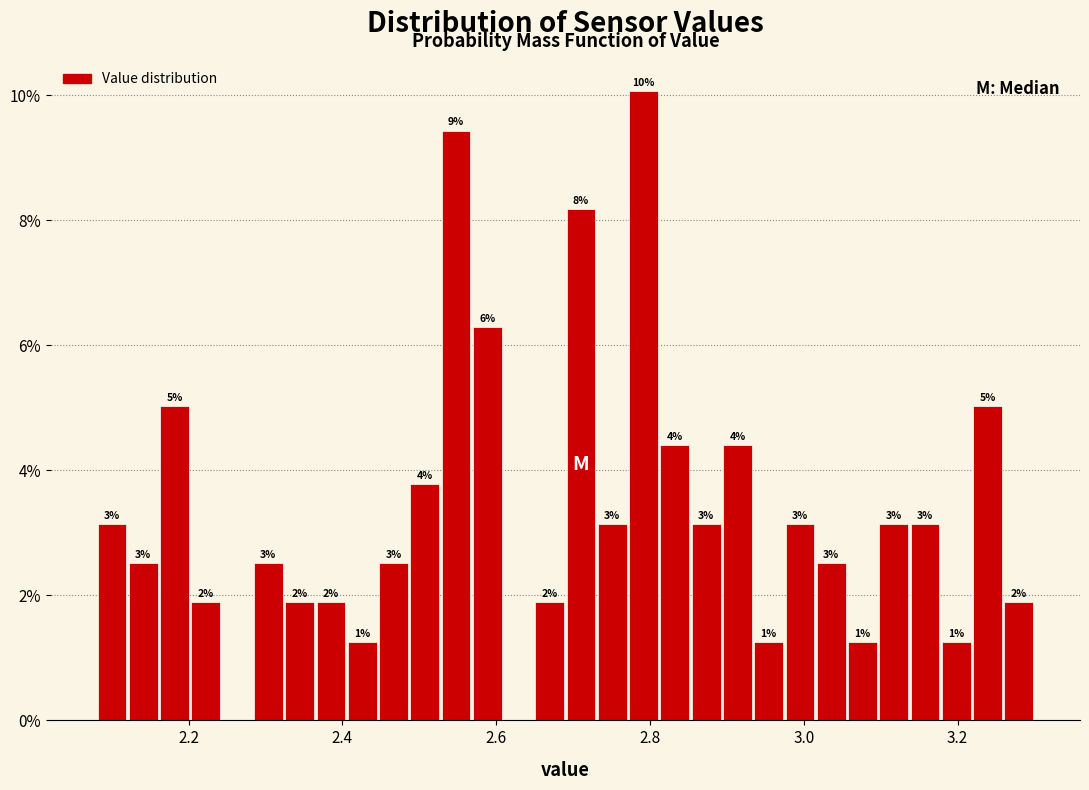

Around what value on the x-axis is the tallest bar? Give the approximate position of its centre, as read against the axis.

2.80